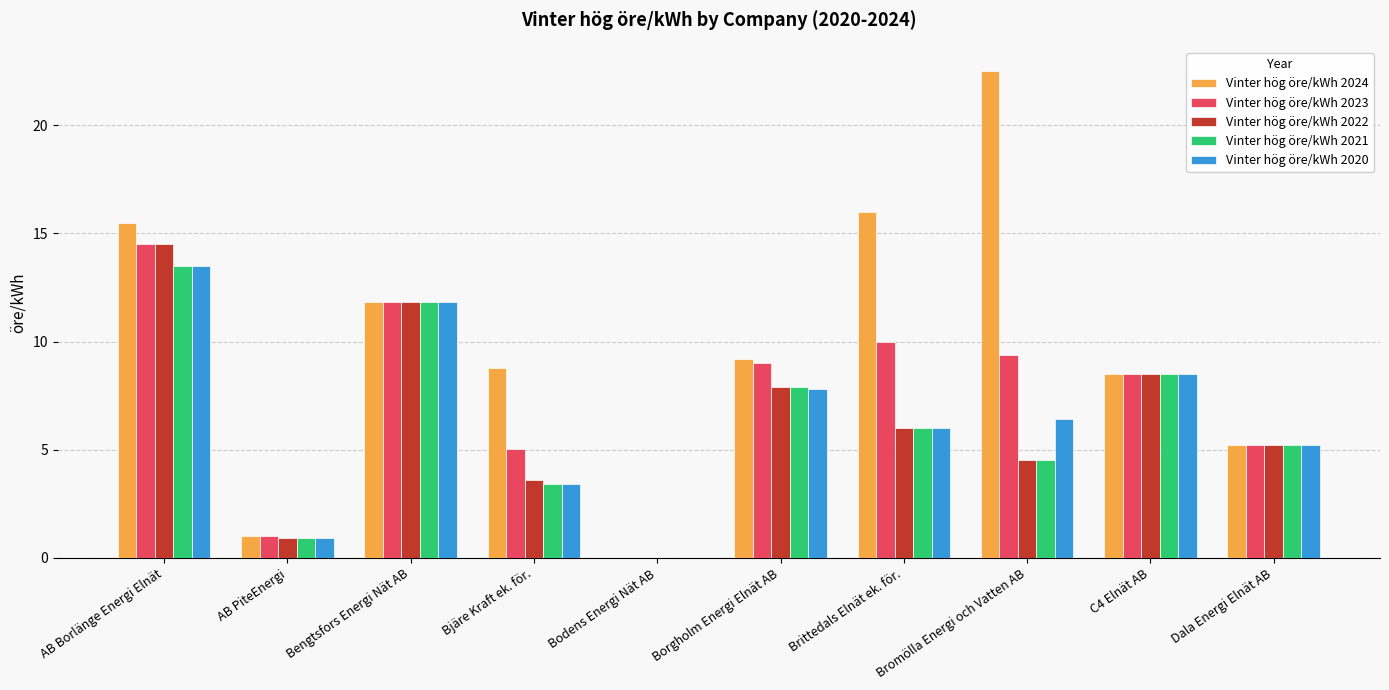

Between AB PiteEnergi and Bromölla Energi och Vatten AB, which series saw the biggest shift?

Vinter hög öre/kWh 2024